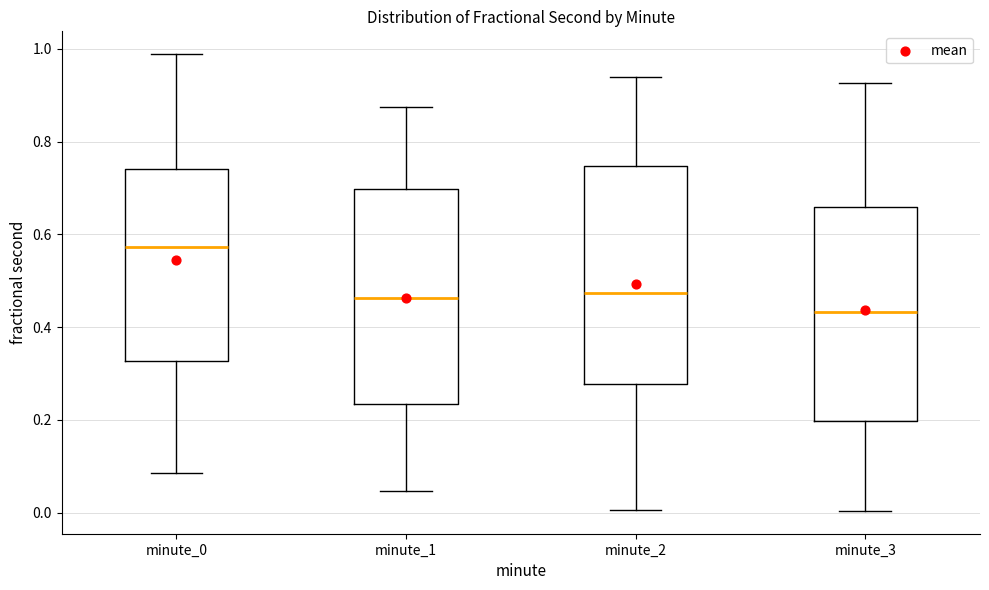

Reading left to right, read every box against the y-axis: the position of its median line, the range the box covers, and the ends of its whiskers. The values are not printed on the chart, so give them approximately, as read against the axis.

minute_0: median 0.58, box 0.32 to 0.74, whiskers 0.08 to 0.98
minute_1: median 0.46, box 0.24 to 0.70, whiskers 0.04 to 0.88
minute_2: median 0.48, box 0.28 to 0.74, whiskers 0.00 to 0.94
minute_3: median 0.44, box 0.20 to 0.66, whiskers 0.00 to 0.92